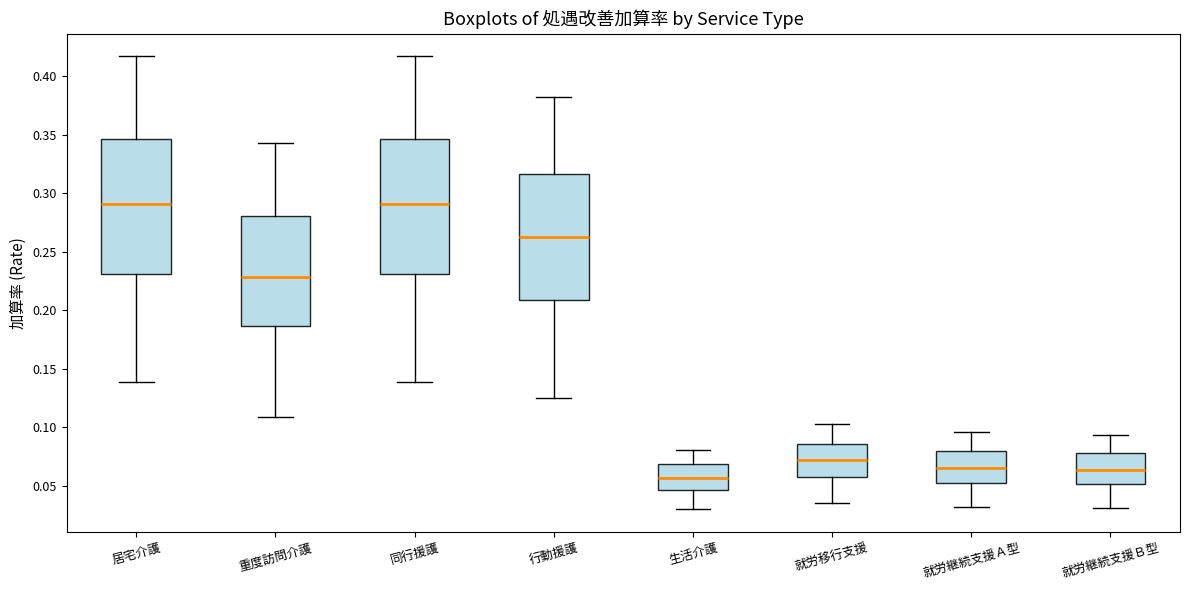

Reading left to right, transcribe this box plot: for each box, give where its median line is, the range the box spans, and where its two whiskers end, as read against the y-axis. The values are not printed on the chart, so give them approximately, as read against the axis.

居宅介護: median 0.290, box 0.230 to 0.345, whiskers 0.140 to 0.415
重度訪問介護: median 0.230, box 0.185 to 0.280, whiskers 0.110 to 0.345
同行援護: median 0.290, box 0.230 to 0.345, whiskers 0.140 to 0.415
行動援護: median 0.265, box 0.210 to 0.315, whiskers 0.125 to 0.380
生活介護: median 0.055, box 0.045 to 0.070, whiskers 0.030 to 0.080
就労移行支援: median 0.070, box 0.060 to 0.085, whiskers 0.035 to 0.105
就労継続支援Ａ型: median 0.065, box 0.055 to 0.080, whiskers 0.030 to 0.095
就労継続支援Ｂ型: median 0.065, box 0.050 to 0.080, whiskers 0.030 to 0.095